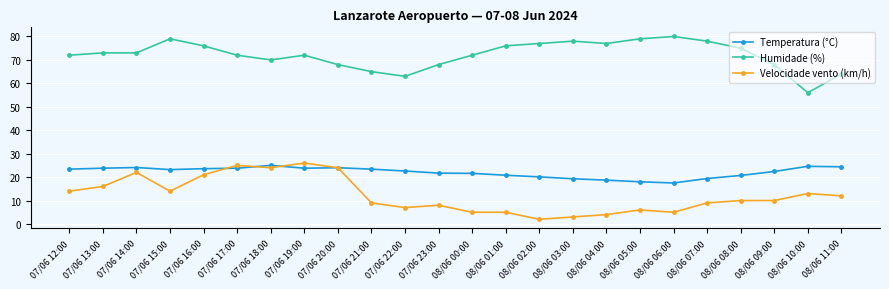

Between 07/06 18:00 and 07/06 20:00, which series saw the biggest shift?

Humidade (%)